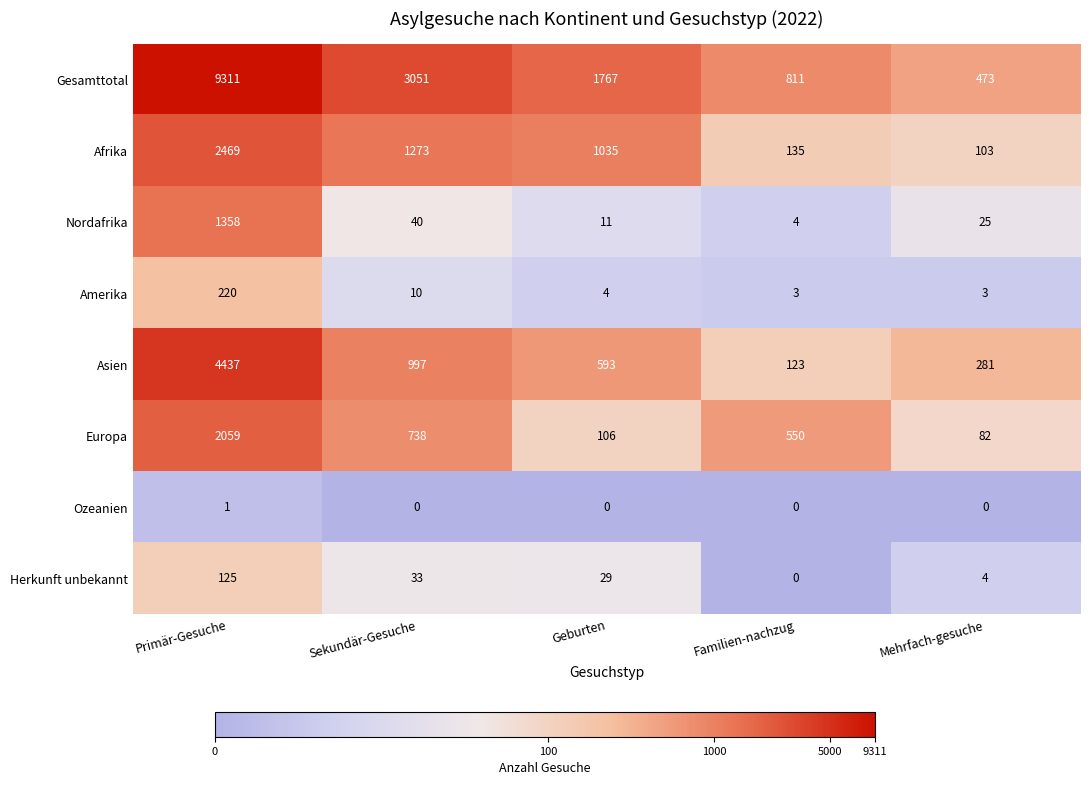

What is the maximum value for Afrika?

2469